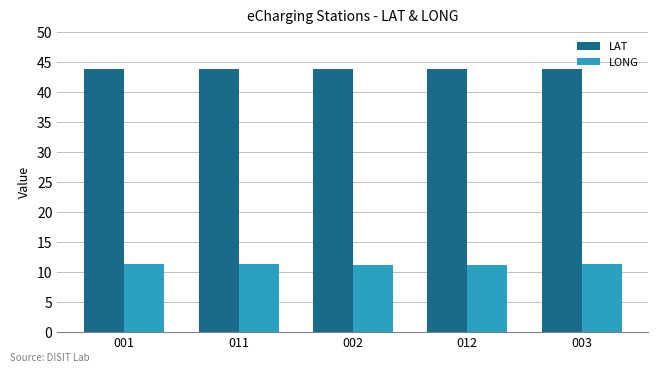

What are all the series names shown in the legend?

LAT, LONG